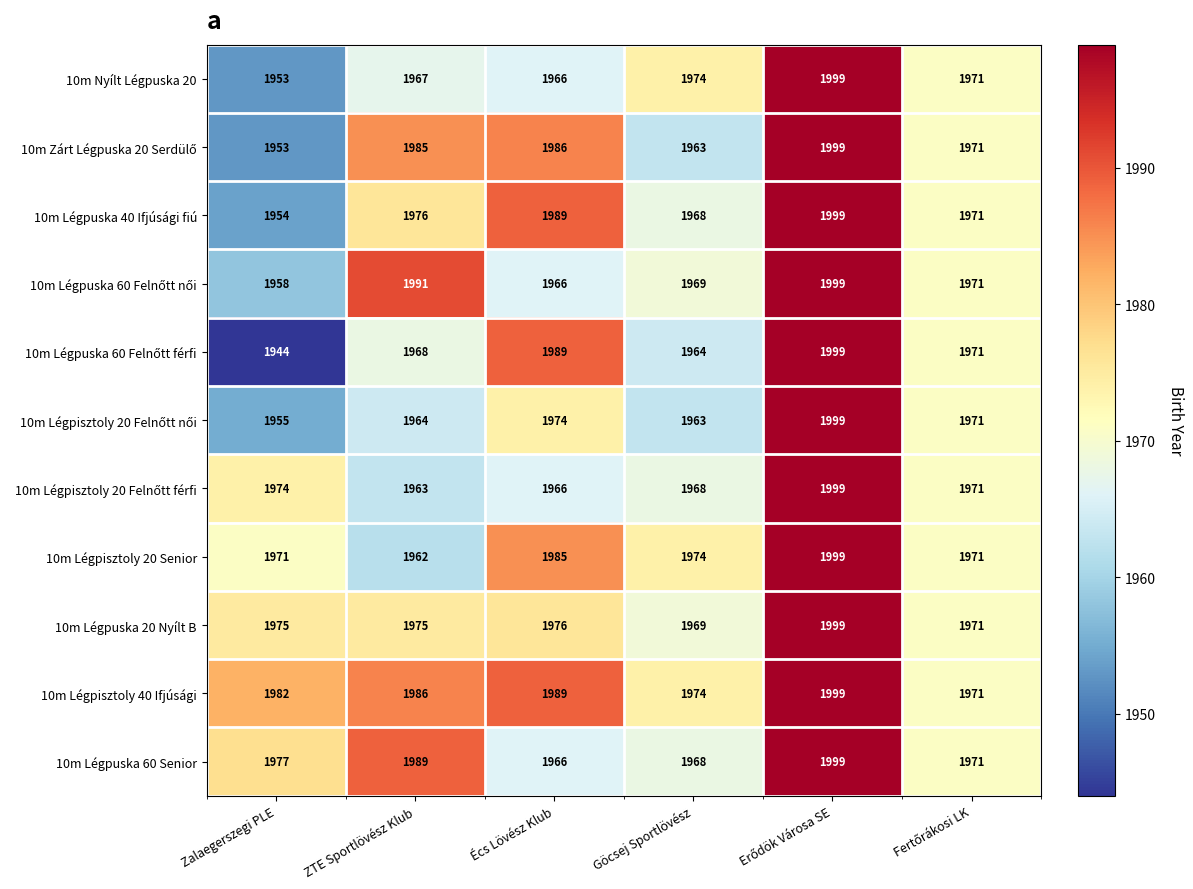

True or false: 10m Nyílt Légpuska 20 has a value of 1974 at Göcsej Sportlövész.

True